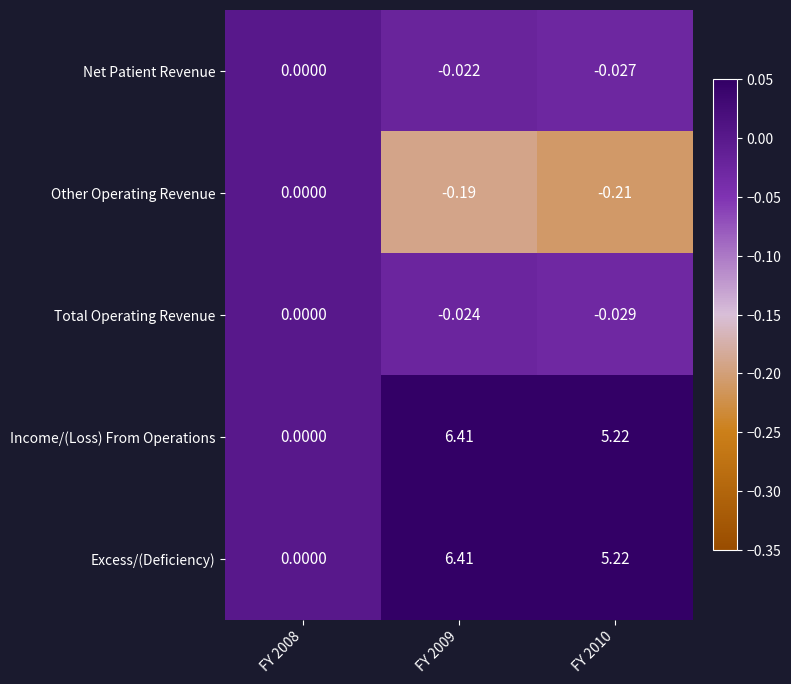

Reading right to left, list all the values displayed in this chart.

Net Patient Revenue: FY 2010=-0.0	FY 2009=-0.0	FY 2008=0.0
Other Operating Revenue: FY 2010=-0.2	FY 2009=-0.2	FY 2008=0.0
Total Operating Revenue: FY 2010=-0.0	FY 2009=-0.0	FY 2008=0.0
Income/(Loss) From Operations: FY 2010=5.2	FY 2009=6.4	FY 2008=0.0
Excess/(Deficiency): FY 2010=5.2	FY 2009=6.4	FY 2008=0.0